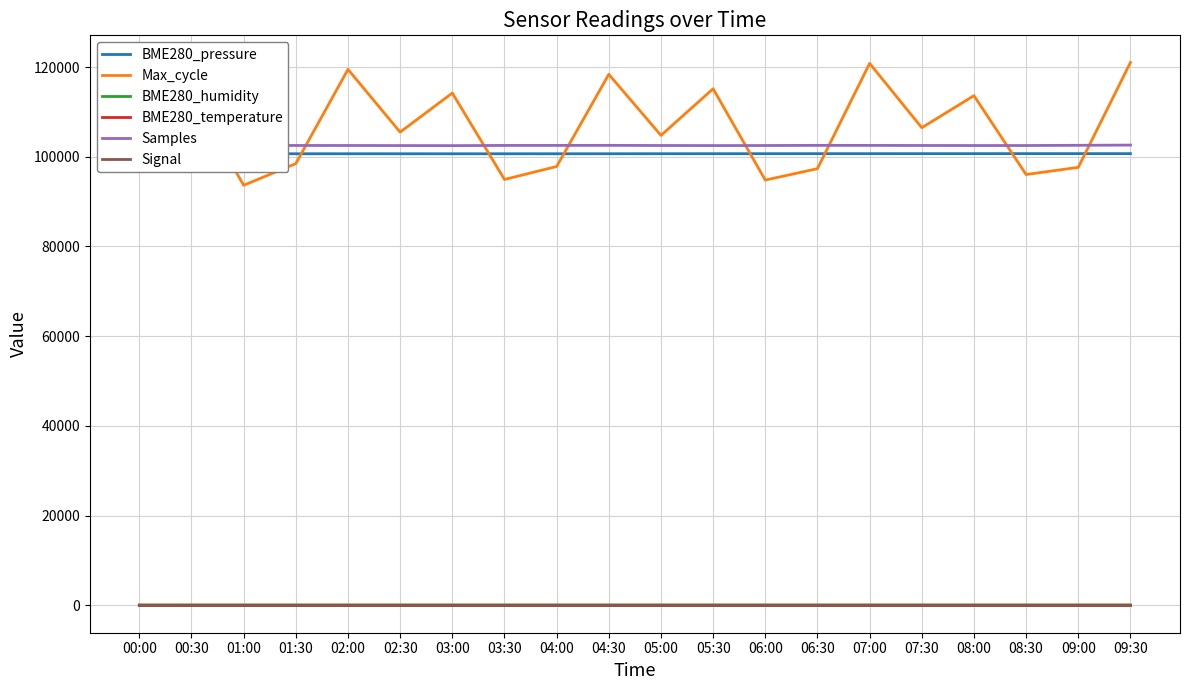

Is this an area chart (filled region under the line)?

No